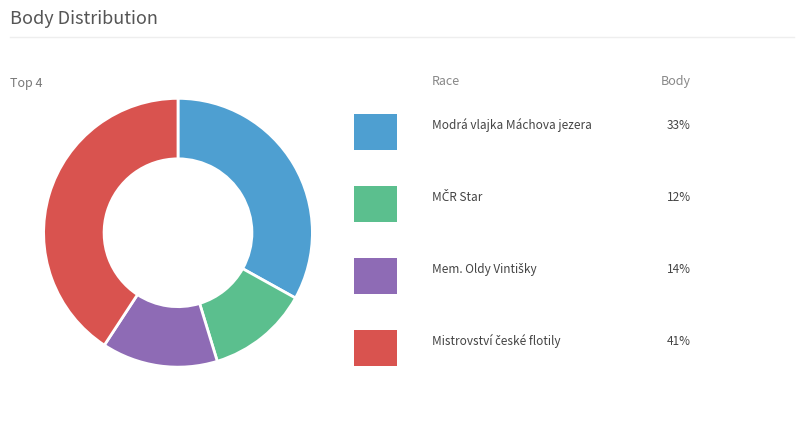

Is there a majority slice in this chart?

No